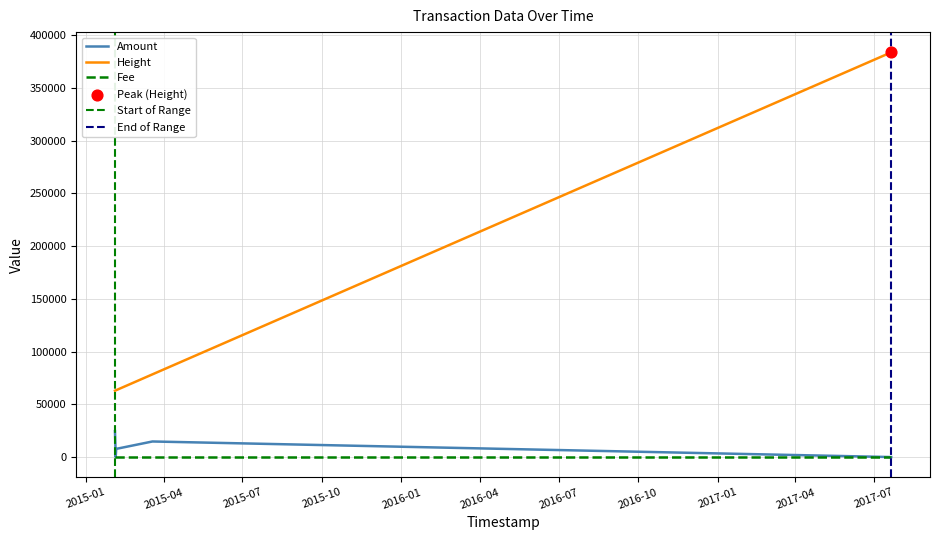

Is the value of Height at 2017-07-20 17:28:52 greater than the value of Amount at 2015-02-03 12:48:22?

Yes